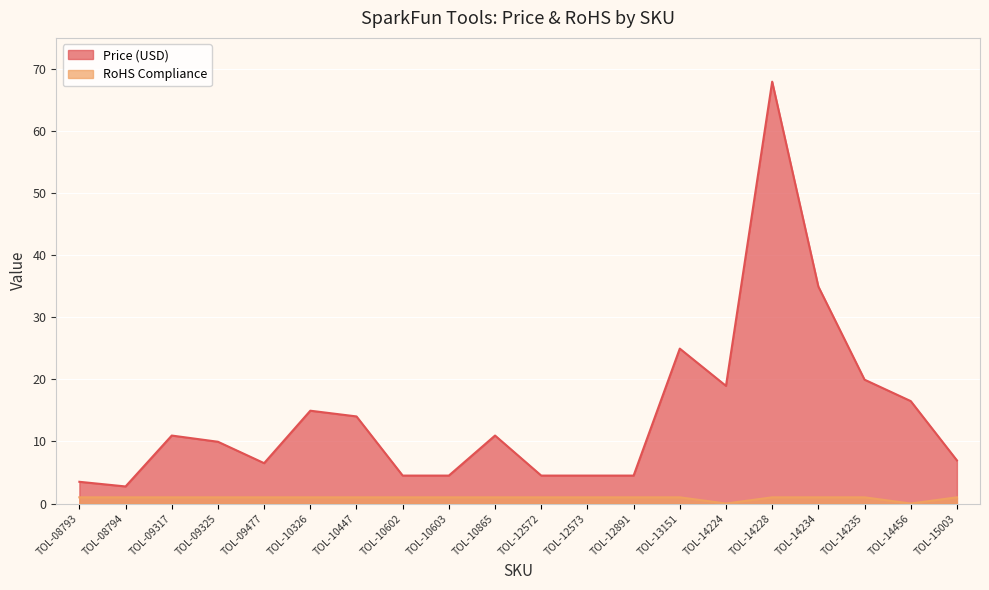

Rank the series by their average value, from lowest to highest.

RoHS Compliance, Price (USD)